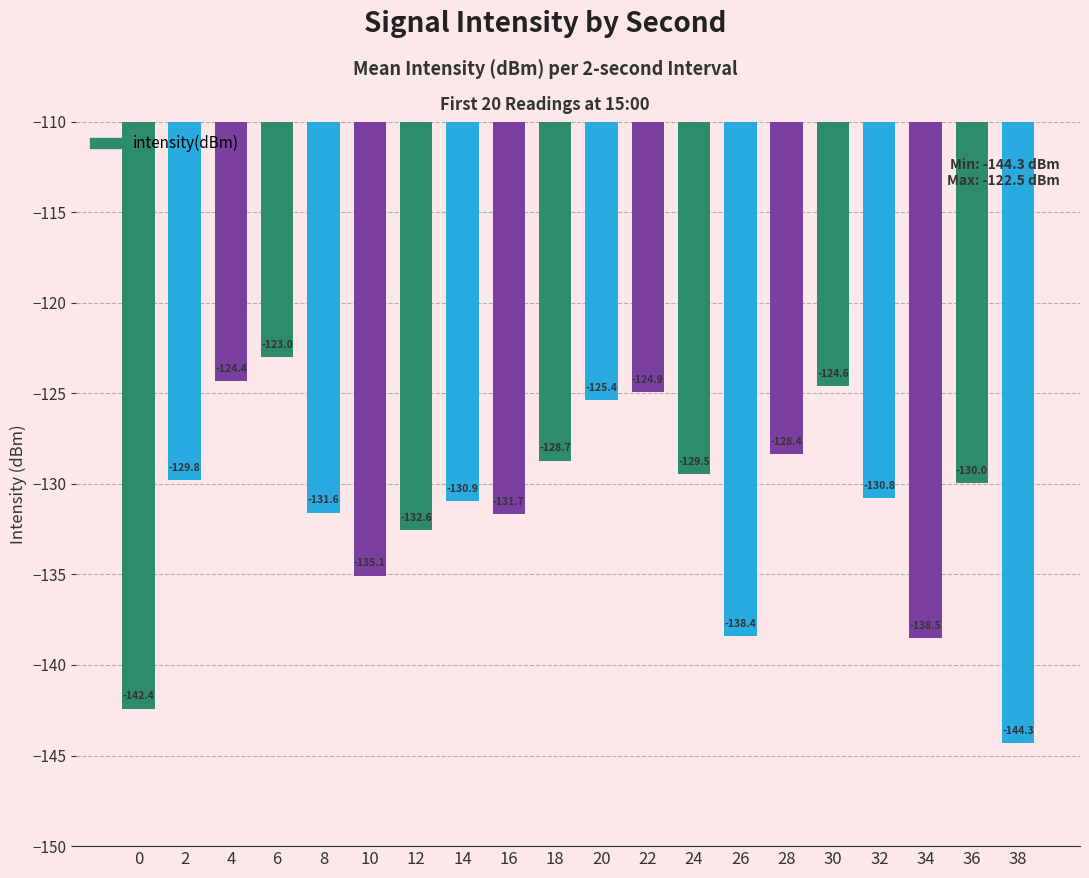

How many series are shown in this chart?

1